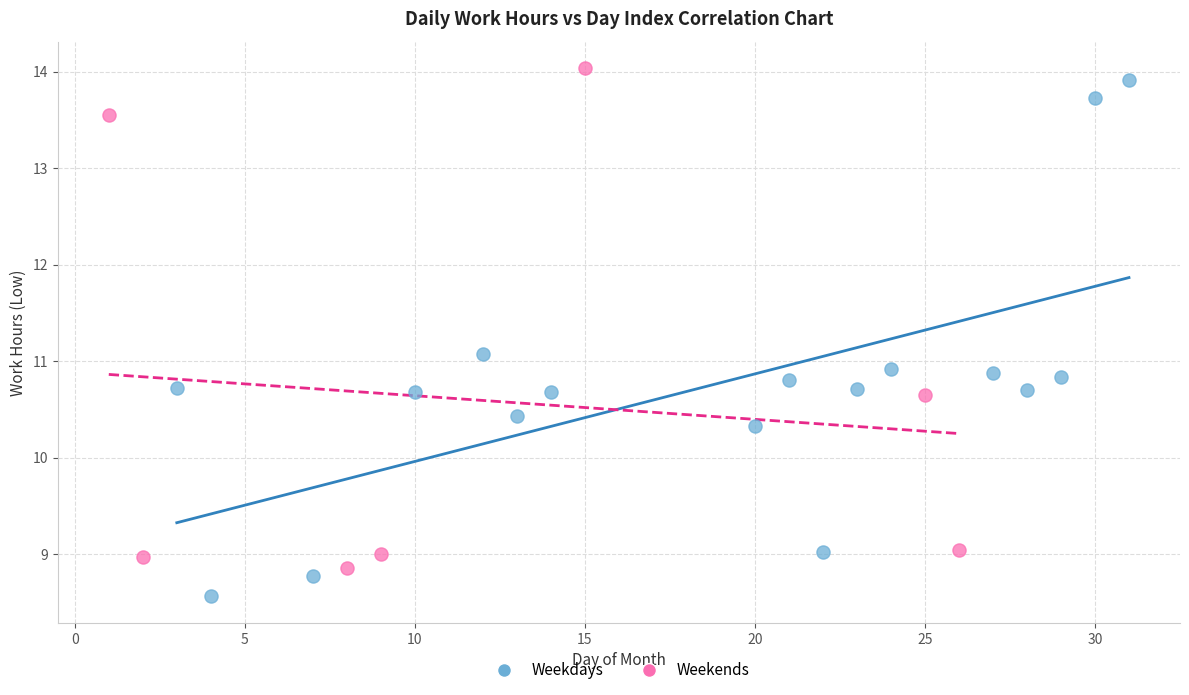

Which series contains the highest Y value?

Weekends